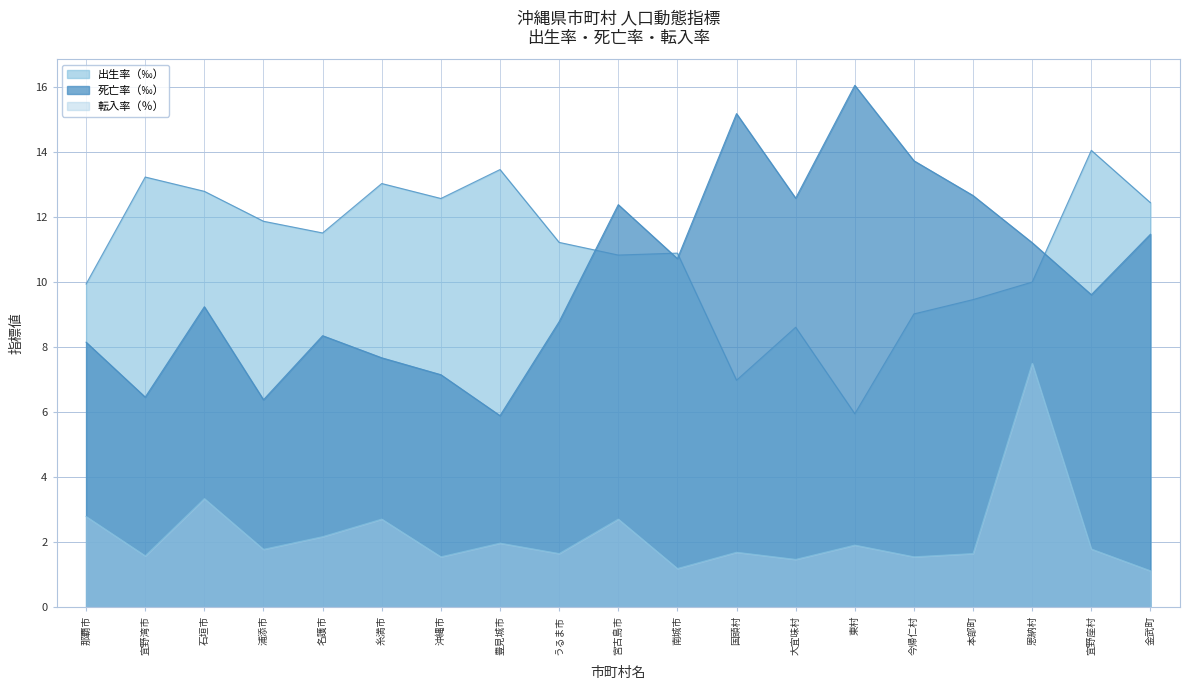

Which series has the largest range (max minus min)?

死亡率（‰）